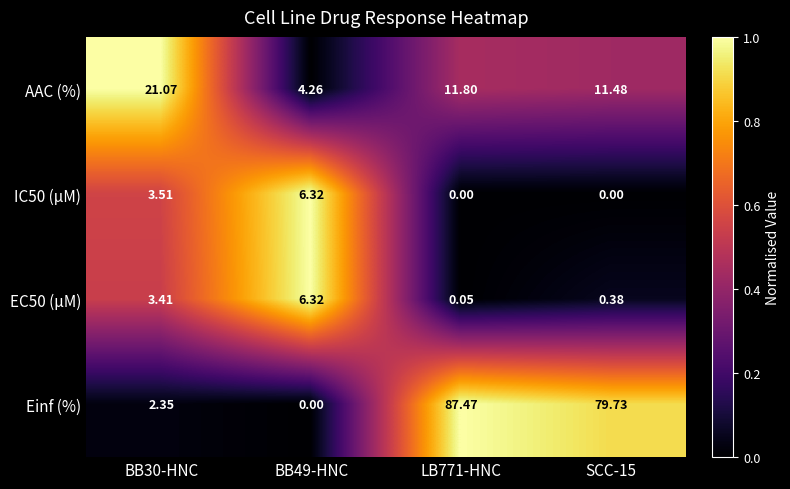

Which series changed the most between BB30-HNC and BB49-HNC?

AAC (%)